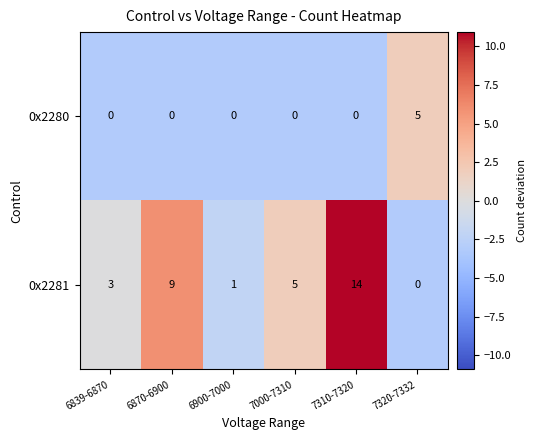

How many series are shown in this chart?

2